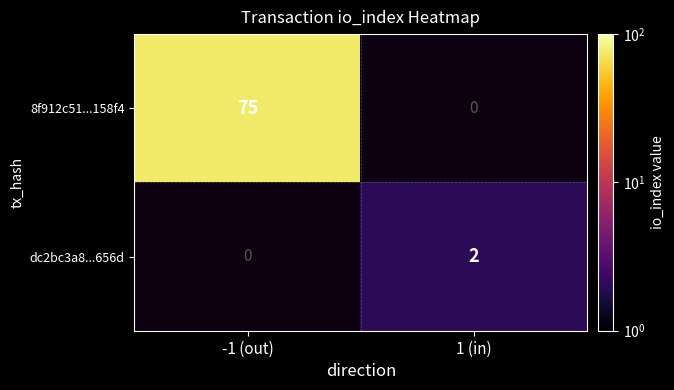

Is it true that 8f912c51...158f4 equals 49 at -1 (out)?

False